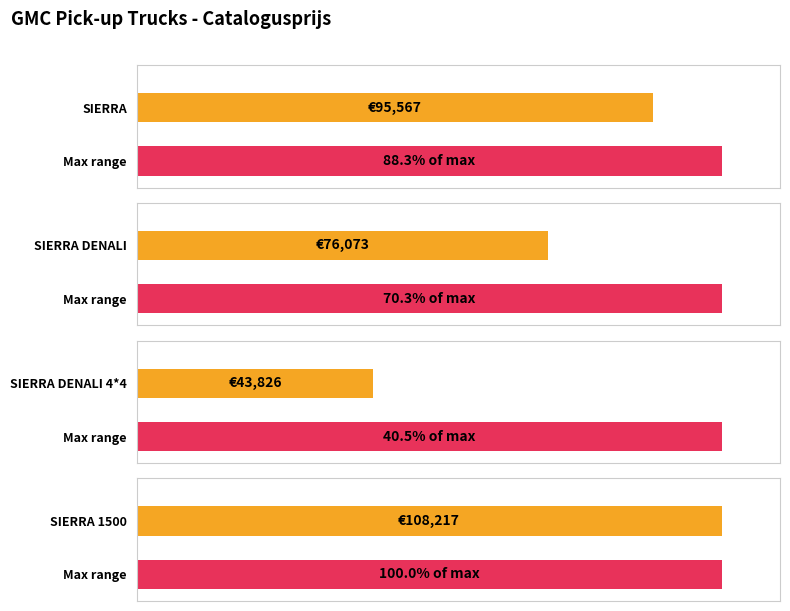

Rank the categories by value from highest to lowest.

SIERRA 1500, SIERRA, SIERRA DENALI, SIERRA DENALI 4*4